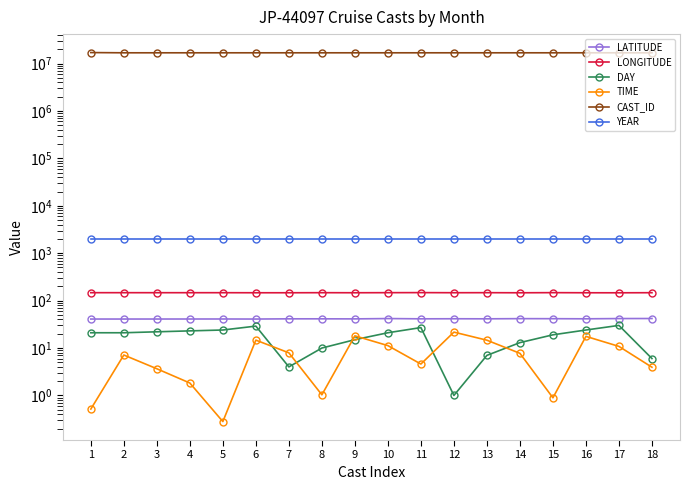

At how many categories does at least one series exceed 9838451?

18